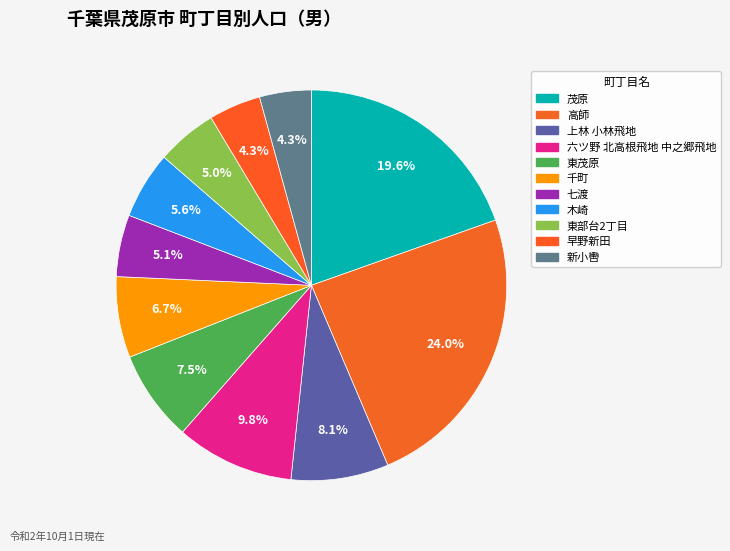

How many segments does this pie chart have?

11